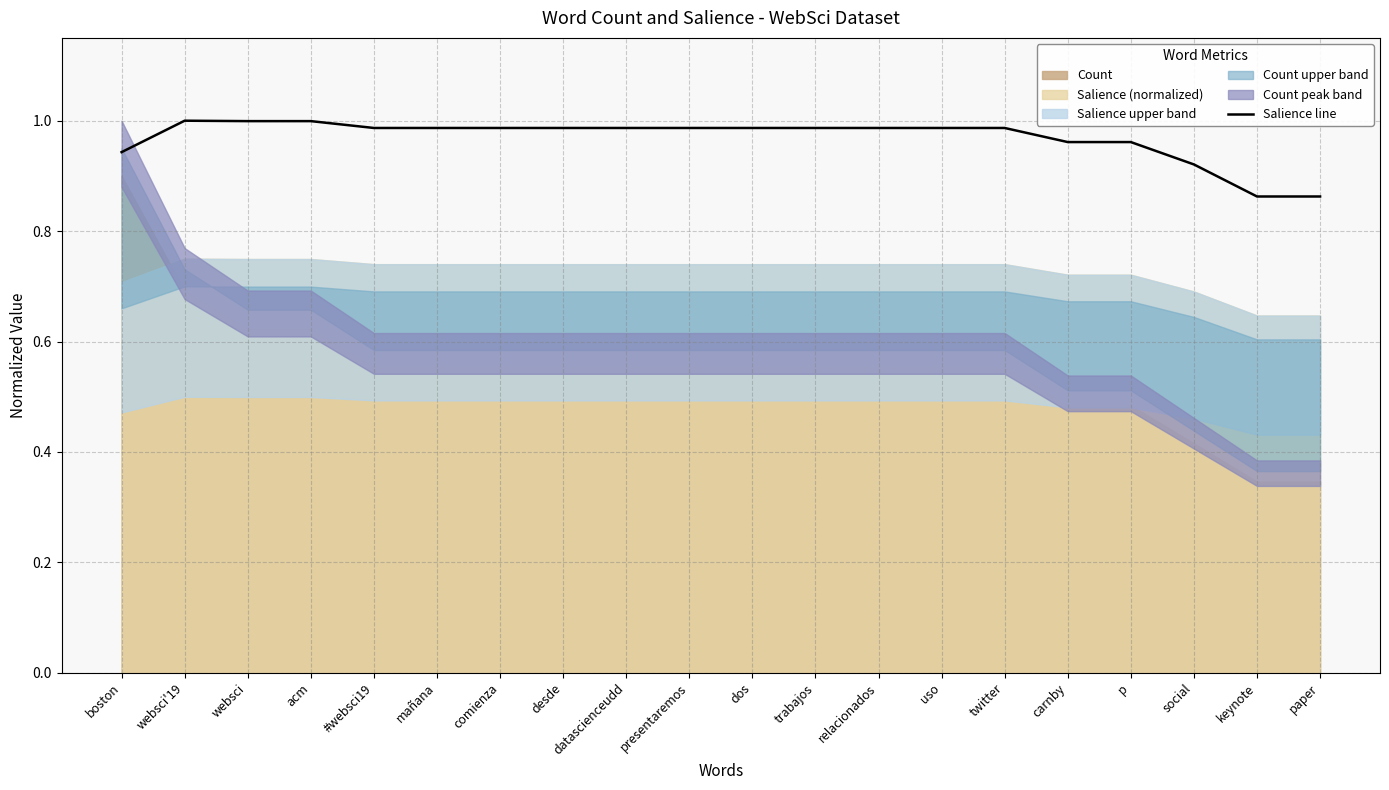

What is the label of the 10th point from the right?

dos